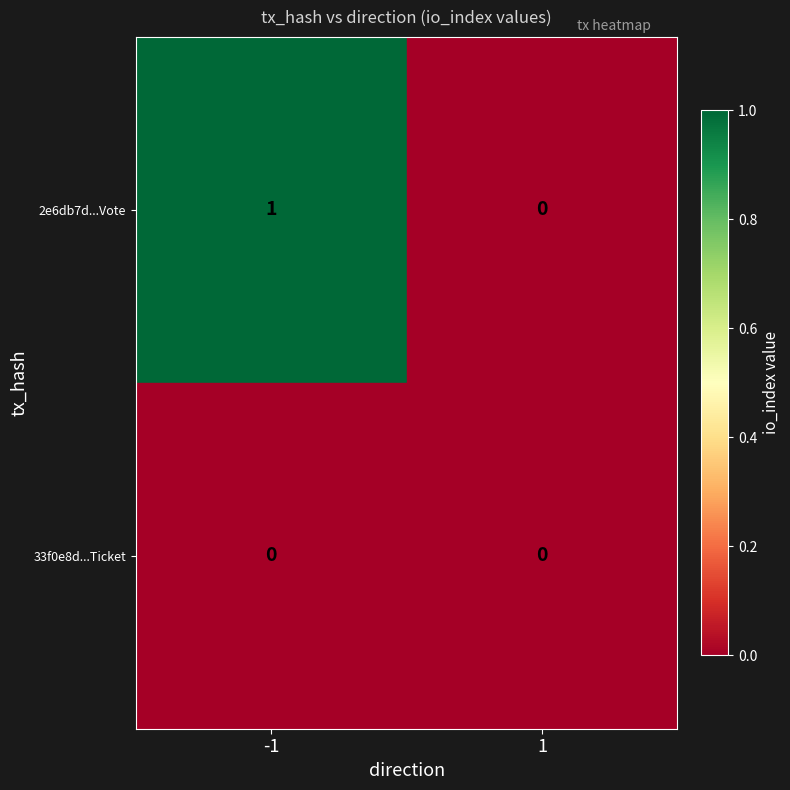

Rank the series at -1 from lowest to highest value.

33f0e8d...Ticket, 2e6db7d...Vote